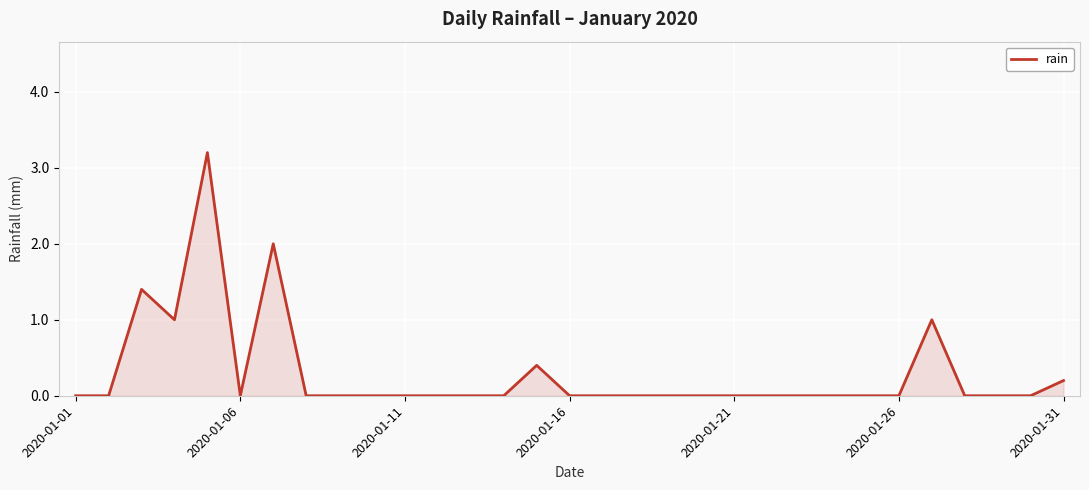

What is the greatest value displayed?

3.2